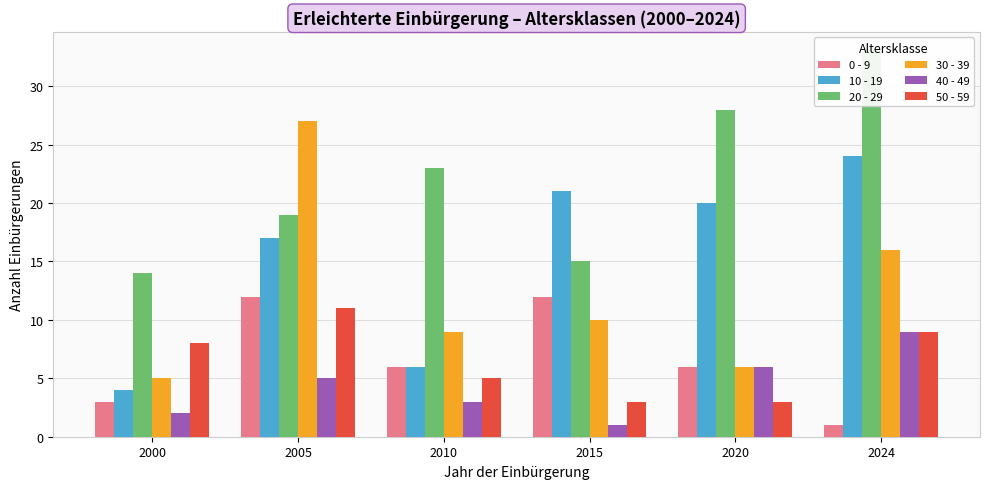

What is the sum of all 10 - 19 values?

92